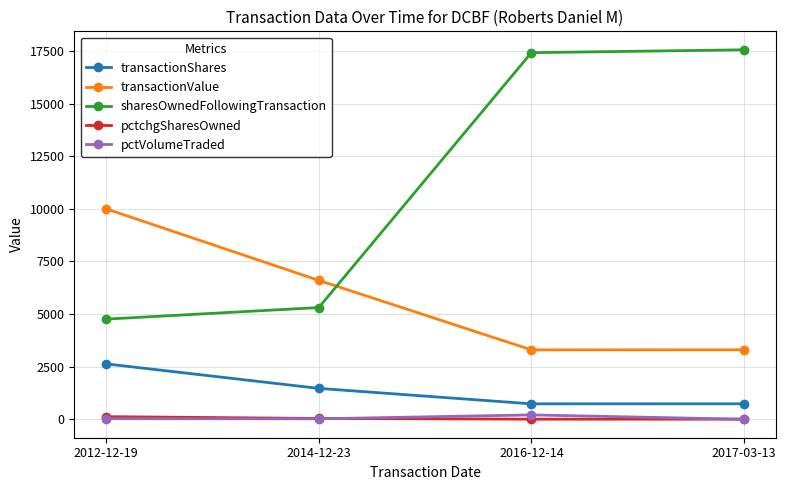

How many data points in transactionShares are less than 1467?

2